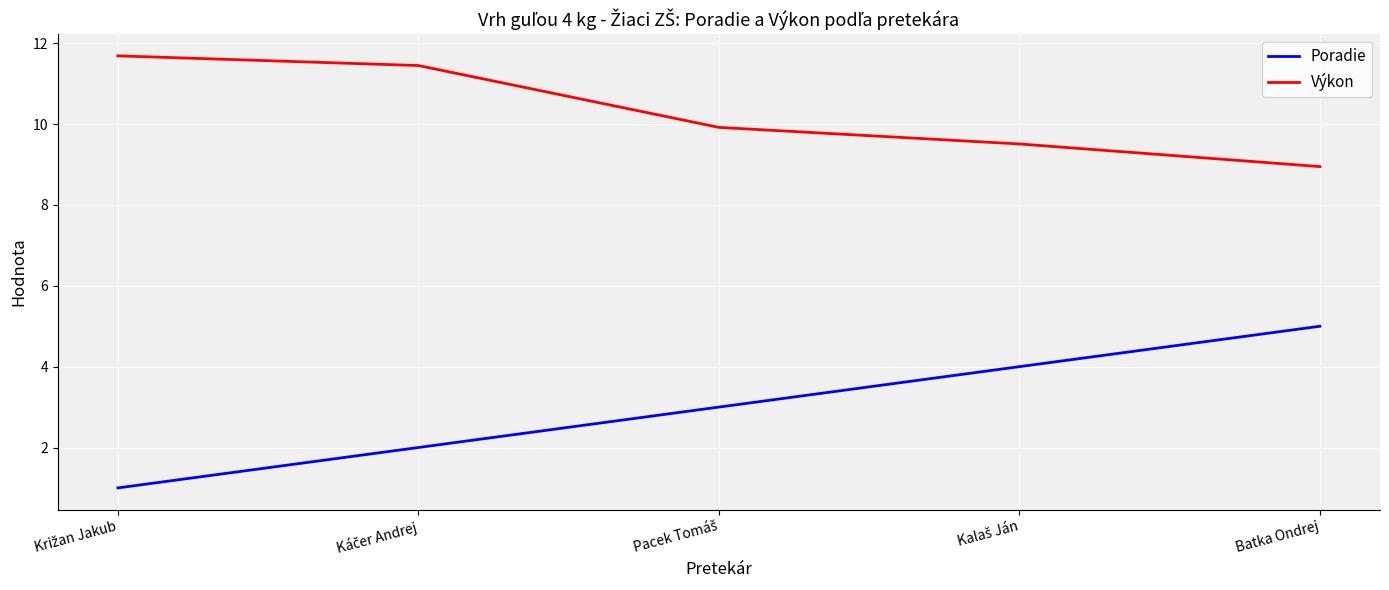

List the series in order of their overall mean, lowest first.

Poradie, Výkon